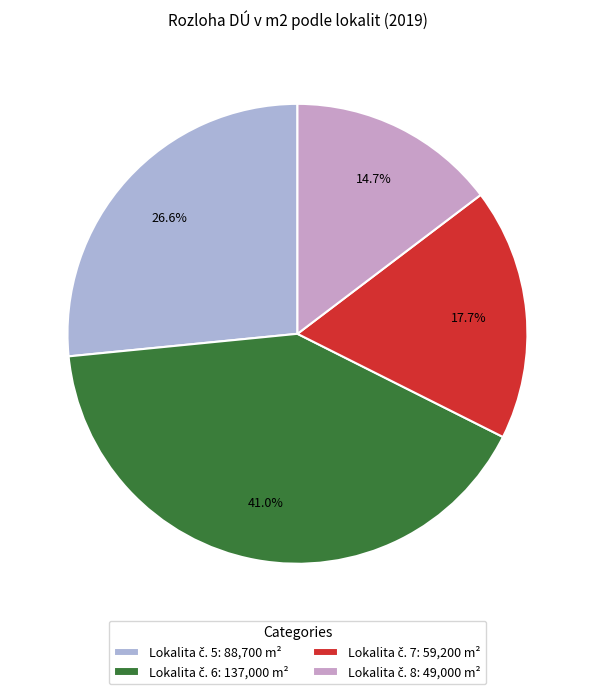

Which slice is the smallest?

Lokalita č. 8